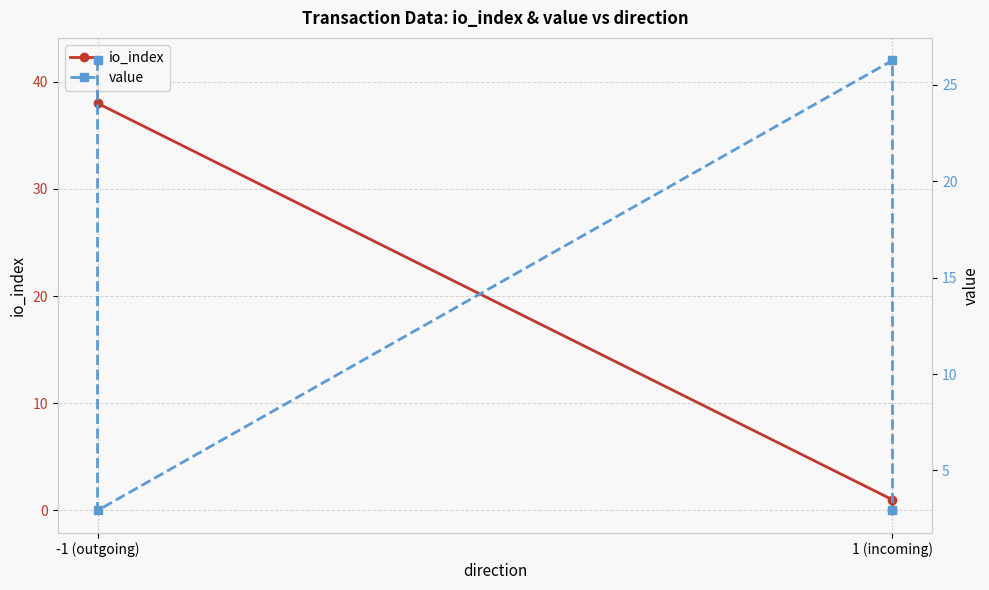

How many lines are shown in the chart?

2